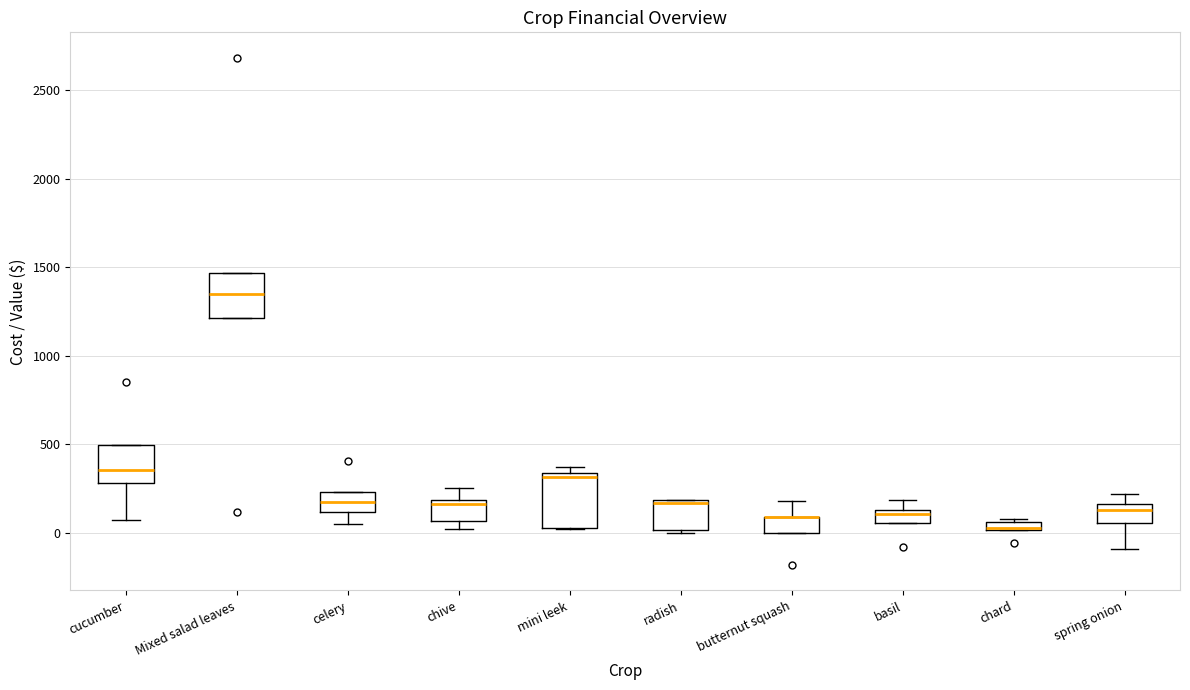

Where does the lower whisker of the box for spring onion end on the y-axis? The values are not printed on the chart, so give them approximately, as read against the axis.

-100